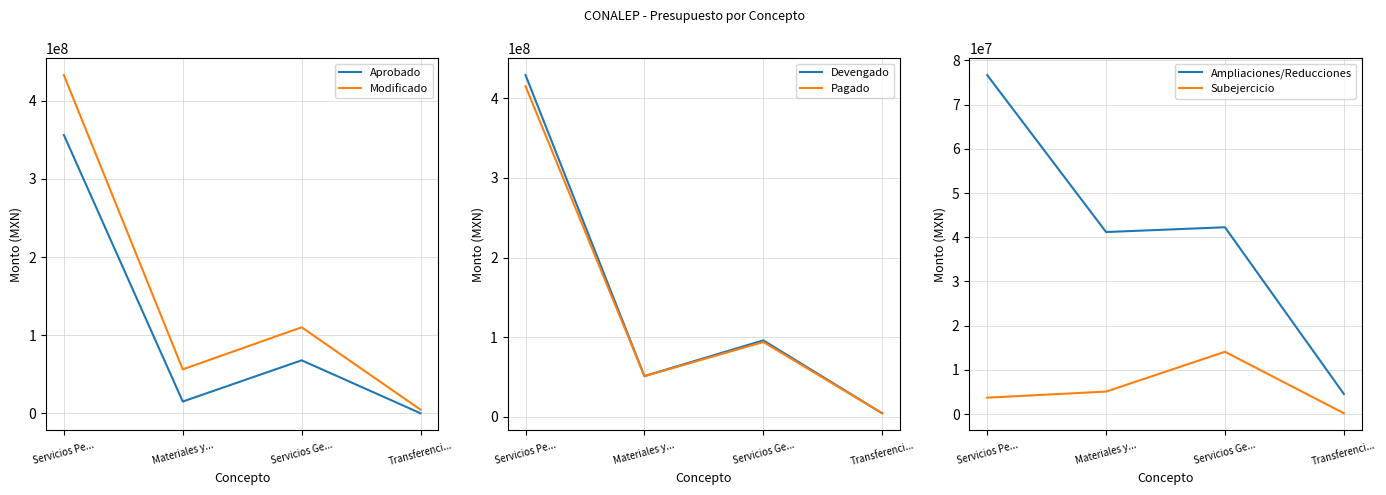

What is the difference between the second highest and minimum values in the Modificado series?

105495502.7